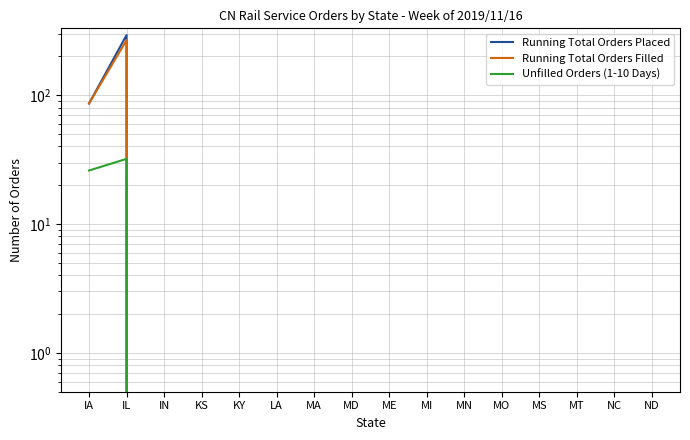

Which series changed the most between LA and MS?

Running Total Orders Placed